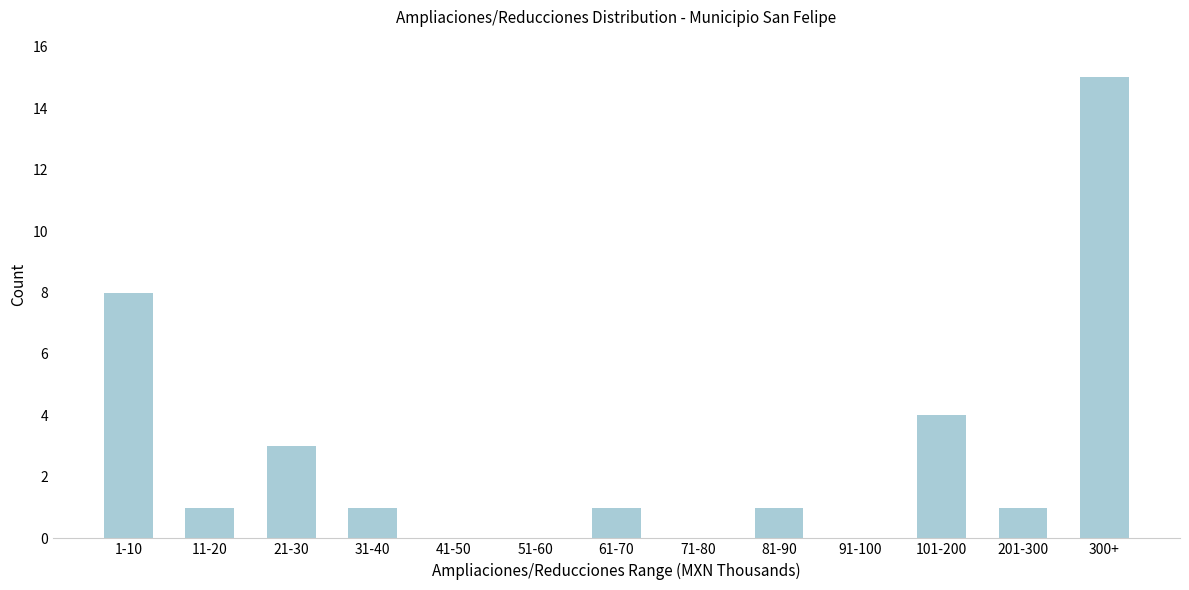

Reading left to right, transcribe all the data shown in this chart.

1-10=8	11-20=1	21-30=3	31-40=1	41-50=0	51-60=0	61-70=1	71-80=0	81-90=1	91-100=0	101-200=4	201-300=1	300+=15